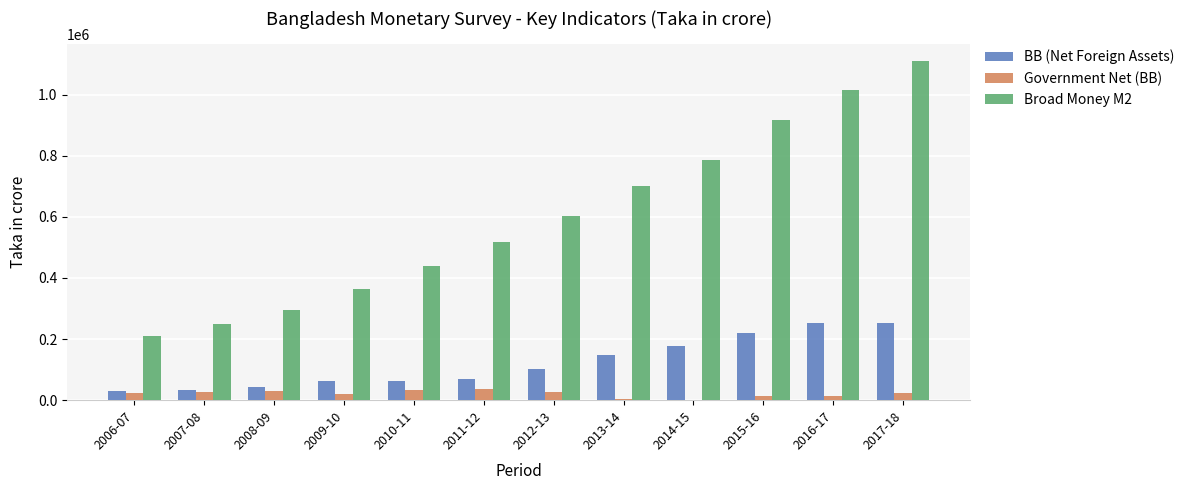

Is it true that Broad Money M2 equals 601687.1 at 2010-11?

False